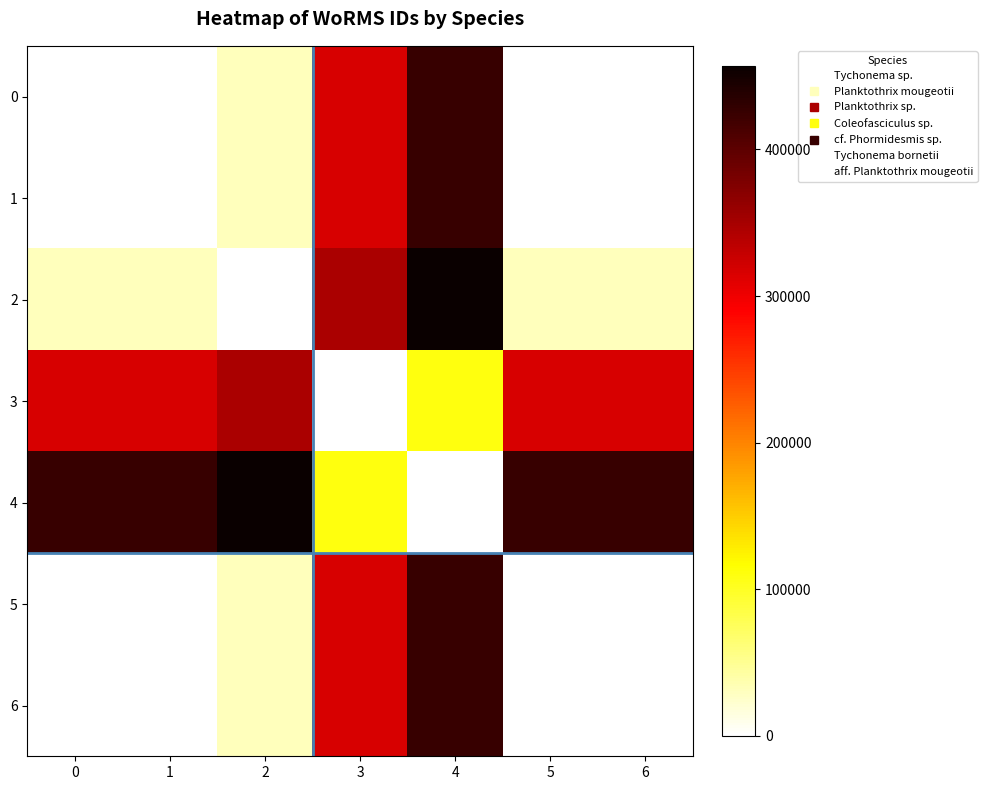

At how many categories does at least one series exceed 135261?

7